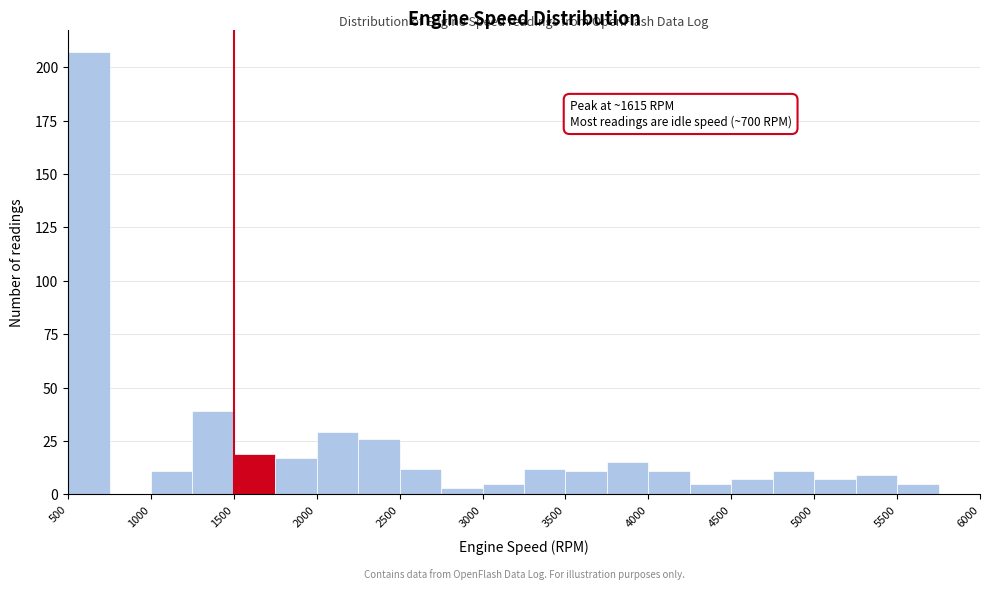

Which range on the x-axis has the tallest bar?

500 to 750